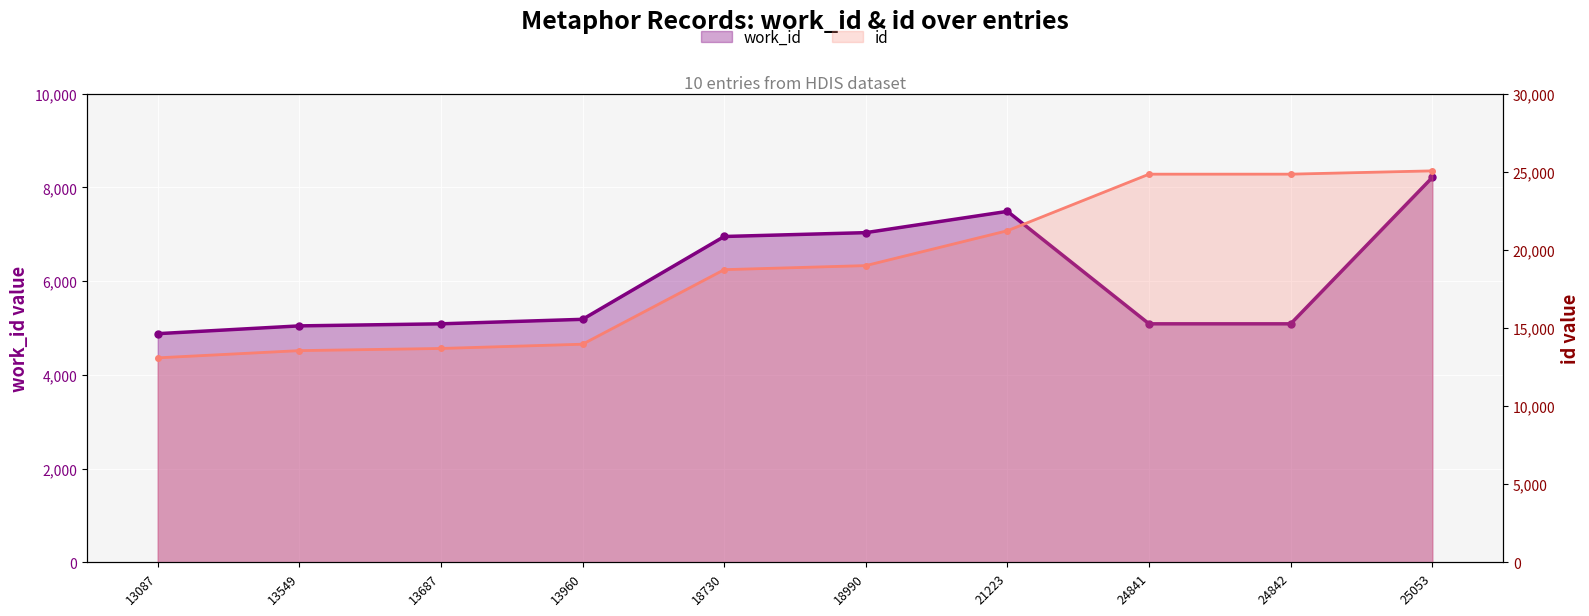

What is the sum of the id values at 18730 and 24842?

43572